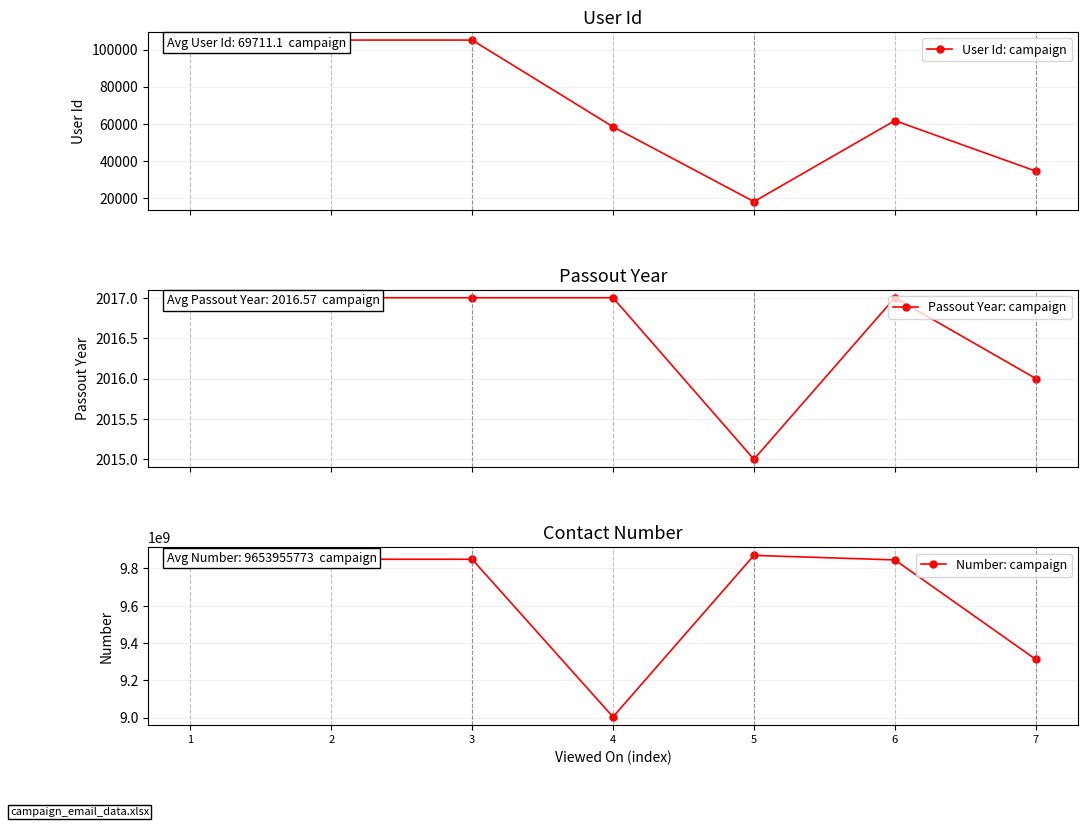

Between 3 and 7, which series saw the biggest shift?

Number: campaign